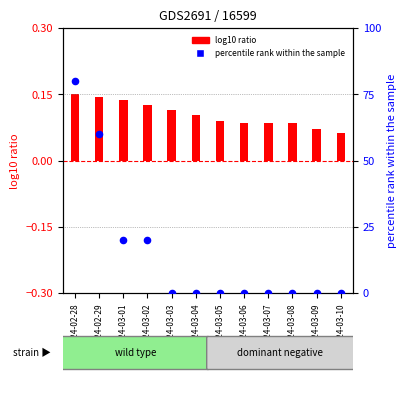

Which series has the widest spread of Y values?

Недельная (percentile)